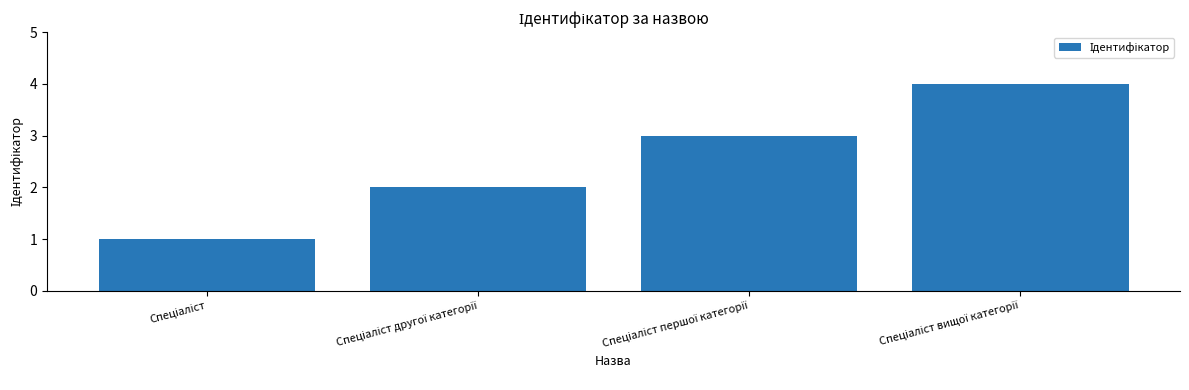

What is the difference between the maximum and minimum values?

3